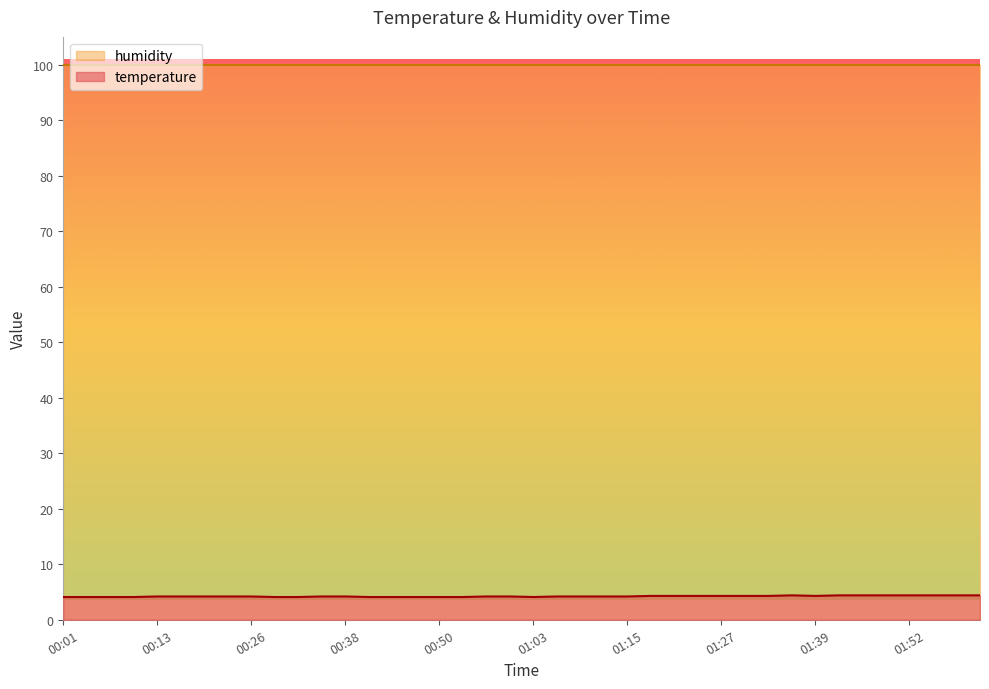

The chart shows a value of 1.2 at 01:12. True or false?

False